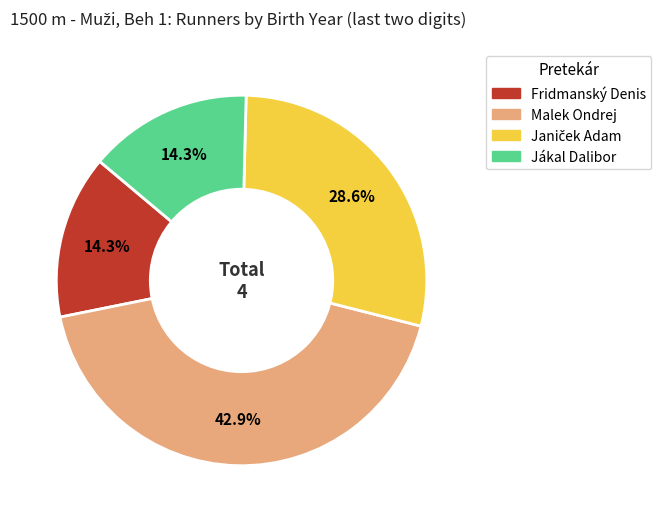

Which category has the biggest portion of the pie?

Malek Ondrej